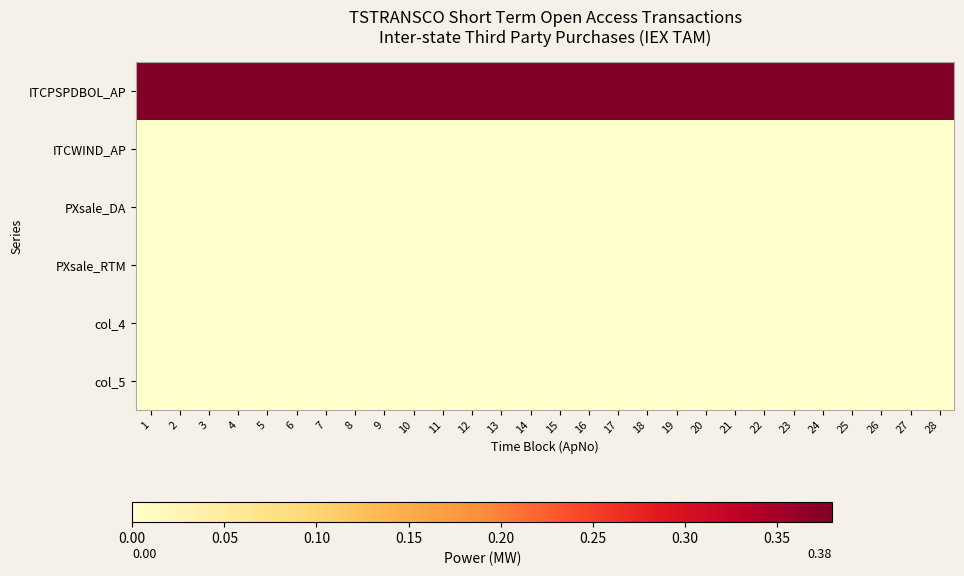

Reading left to right, list all the values displayed in this chart.

ITCPSPDBOL_AP: 1=0.4	2=0.4	3=0.4	4=0.4	5=0.4	6=0.4	7=0.4	8=0.4	9=0.4	10=0.4	11=0.4	12=0.4	13=0.4	14=0.4	15=0.4	16=0.4	17=0.4	18=0.4	19=0.4	20=0.4	21=0.4	22=0.4	23=0.4	24=0.4	25=0.4	26=0.4	27=0.4	28=0.4
ITCWIND_AP: 1=0.0	2=0.0	3=0.0	4=0.0	5=0.0	6=0.0	7=0.0	8=0.0	9=0.0	10=0.0	11=0.0	12=0.0	13=0.0	14=0.0	15=0.0	16=0.0	17=0.0	18=0.0	19=0.0	20=0.0	21=0.0	22=0.0	23=0.0	24=0.0	25=0.0	26=0.0	27=0.0	28=0.0
PXsale_DA: 1=0.0	2=0.0	3=0.0	4=0.0	5=0.0	6=0.0	7=0.0	8=0.0	9=0.0	10=0.0	11=0.0	12=0.0	13=0.0	14=0.0	15=0.0	16=0.0	17=0.0	18=0.0	19=0.0	20=0.0	21=0.0	22=0.0	23=0.0	24=0.0	25=0.0	26=0.0	27=0.0	28=0.0
PXsale_RTM: 1=0.0	2=0.0	3=0.0	4=0.0	5=0.0	6=0.0	7=0.0	8=0.0	9=0.0	10=0.0	11=0.0	12=0.0	13=0.0	14=0.0	15=0.0	16=0.0	17=0.0	18=0.0	19=0.0	20=0.0	21=0.0	22=0.0	23=0.0	24=0.0	25=0.0	26=0.0	27=0.0	28=0.0
col_4: 1=0.0	2=0.0	3=0.0	4=0.0	5=0.0	6=0.0	7=0.0	8=0.0	9=0.0	10=0.0	11=0.0	12=0.0	13=0.0	14=0.0	15=0.0	16=0.0	17=0.0	18=0.0	19=0.0	20=0.0	21=0.0	22=0.0	23=0.0	24=0.0	25=0.0	26=0.0	27=0.0	28=0.0
col_5: 1=0.0	2=0.0	3=0.0	4=0.0	5=0.0	6=0.0	7=0.0	8=0.0	9=0.0	10=0.0	11=0.0	12=0.0	13=0.0	14=0.0	15=0.0	16=0.0	17=0.0	18=0.0	19=0.0	20=0.0	21=0.0	22=0.0	23=0.0	24=0.0	25=0.0	26=0.0	27=0.0	28=0.0